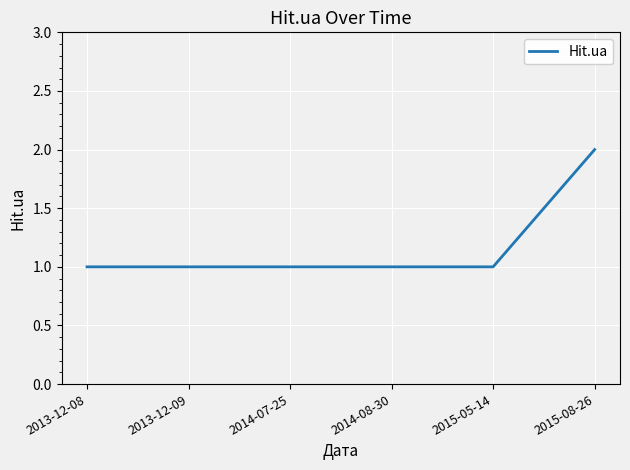

The chart shows a value of 2 at 2015-08-26. True or false?

True